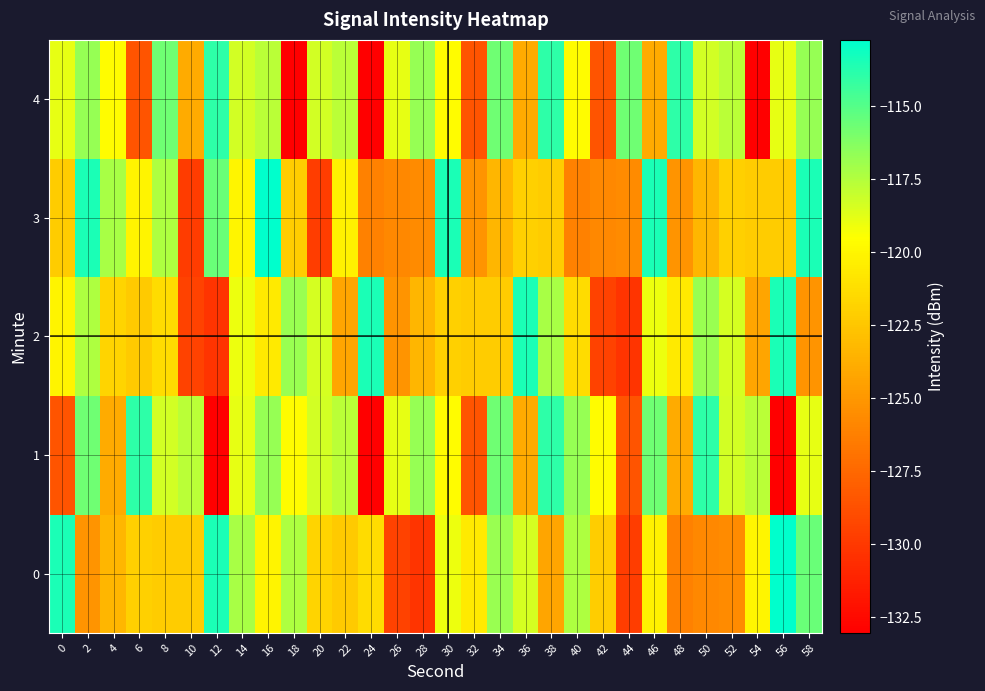

What is the difference between the highest and lowest values at 30?

8.5